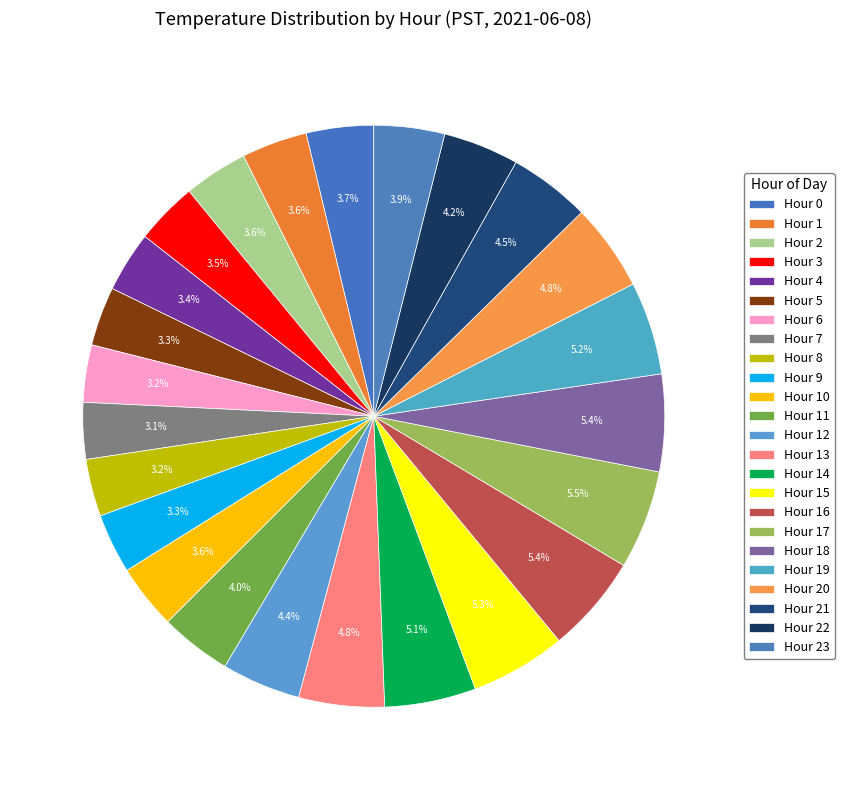

How many slices are in this pie chart?

24